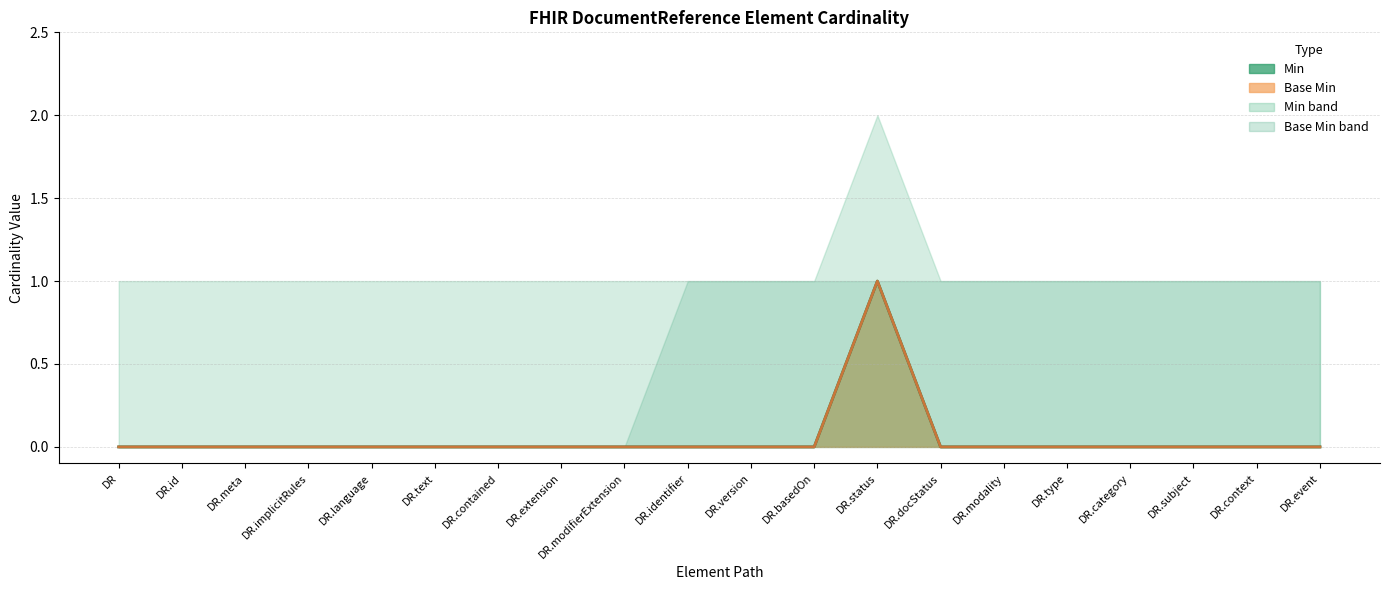

True or false: Base Min and Min intersect in this chart.

False